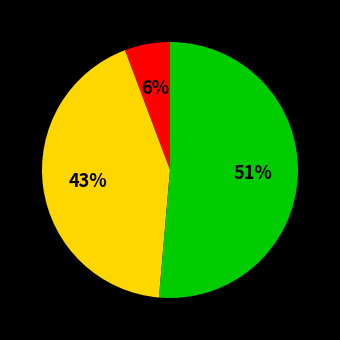

Is there any slice that represents more than half of the pie?

Yes